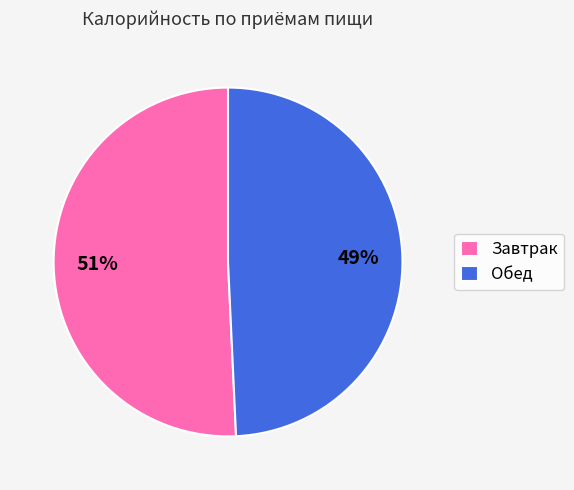

To the nearest percent, what percentage of the pie is Завтрак?

51%